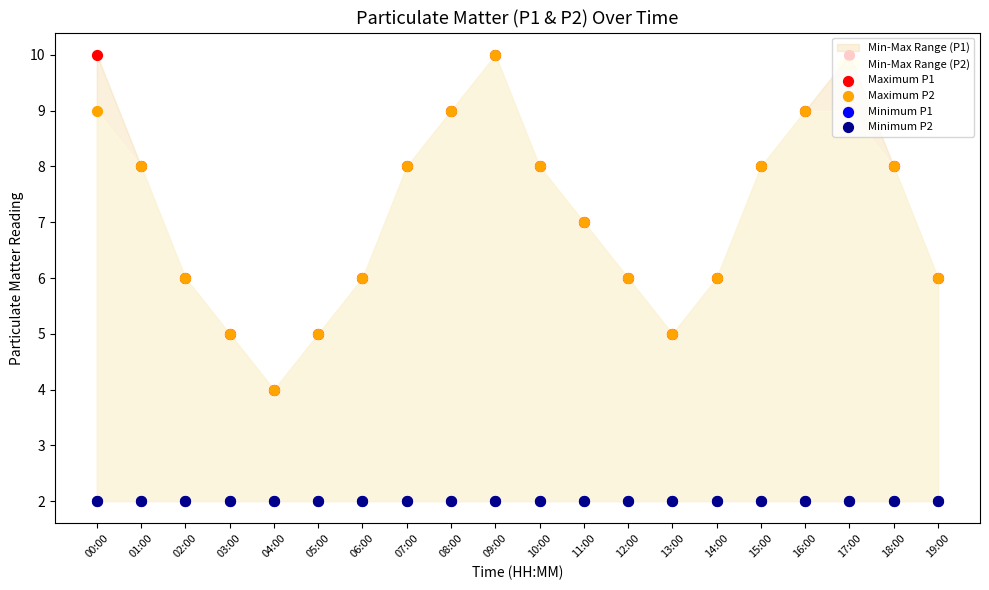

Which series contains the lowest Y value?

Minimum P1